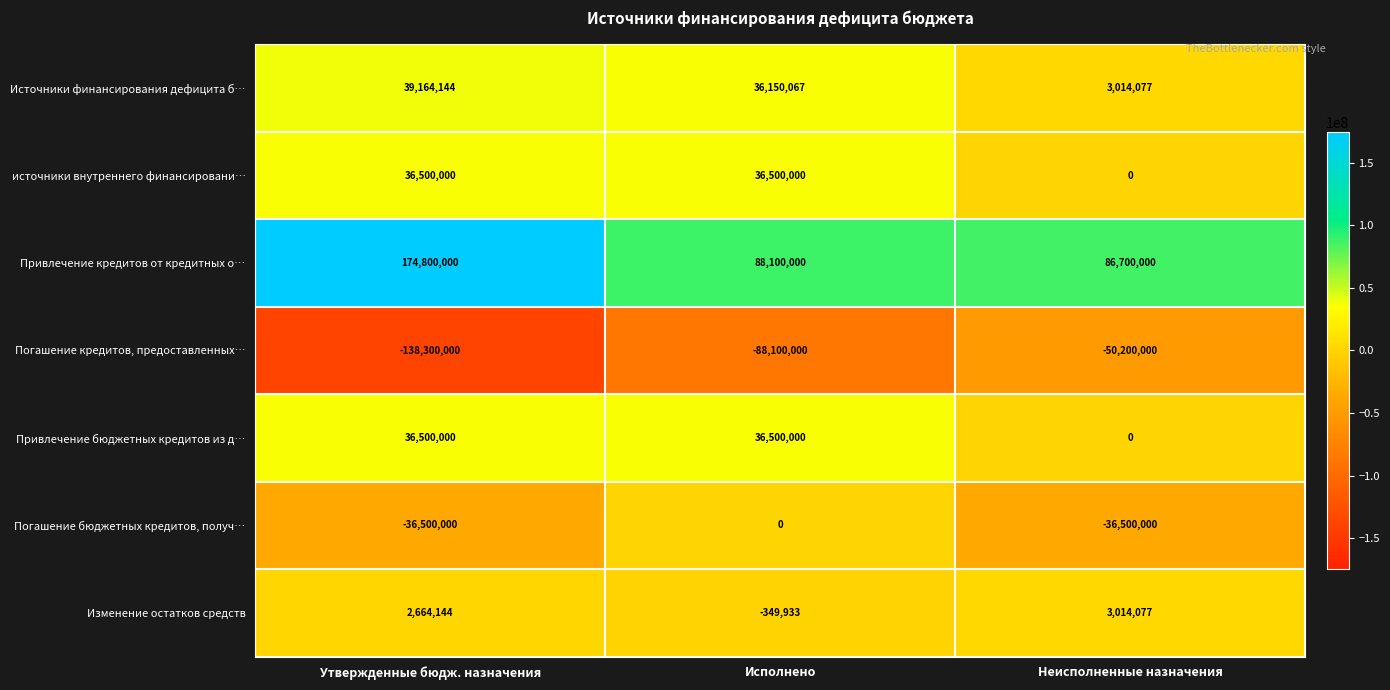

The value of источники внутреннего финансировани… at Неисполненные назначения is 14909565. True or false?

False